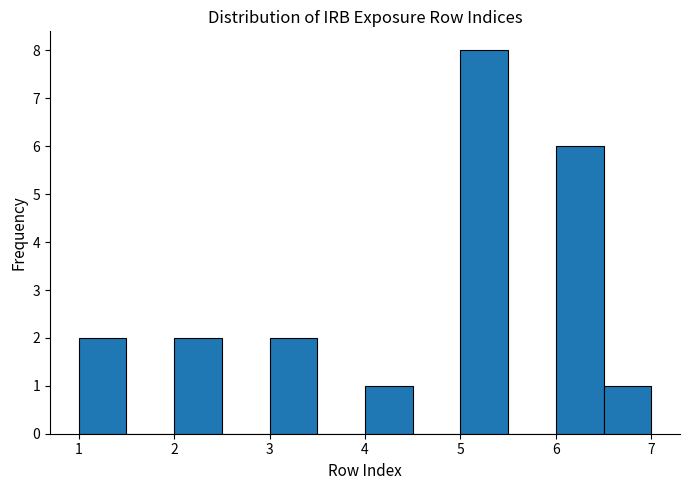

How tall is the bar that spans 4.0 to 4.5 on the x-axis? The values are not printed on the chart, so give them approximately, as read against the axis.

1